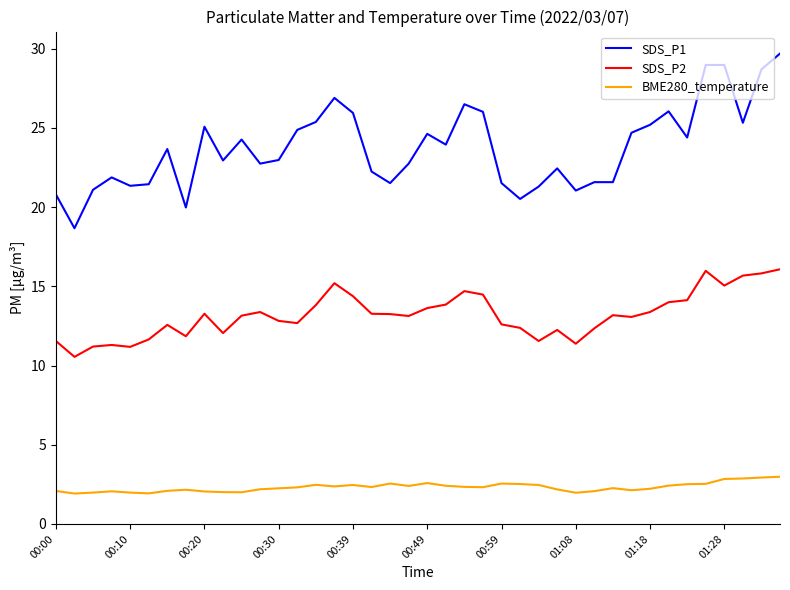

Which series has the widest spread of values?

SDS_P1